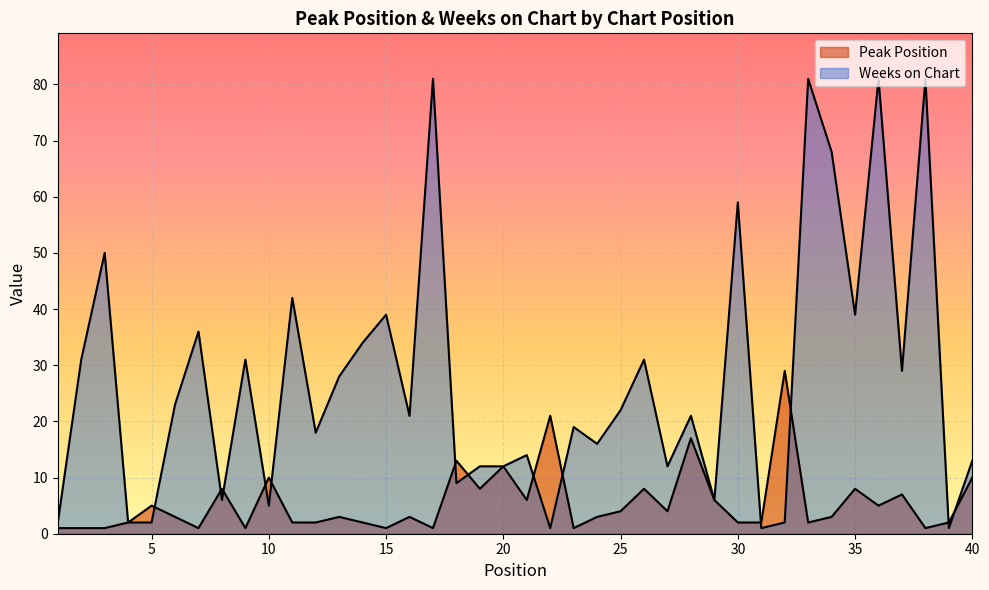

True or false: Weeks on Chart and Peak Position cross at least once.

True